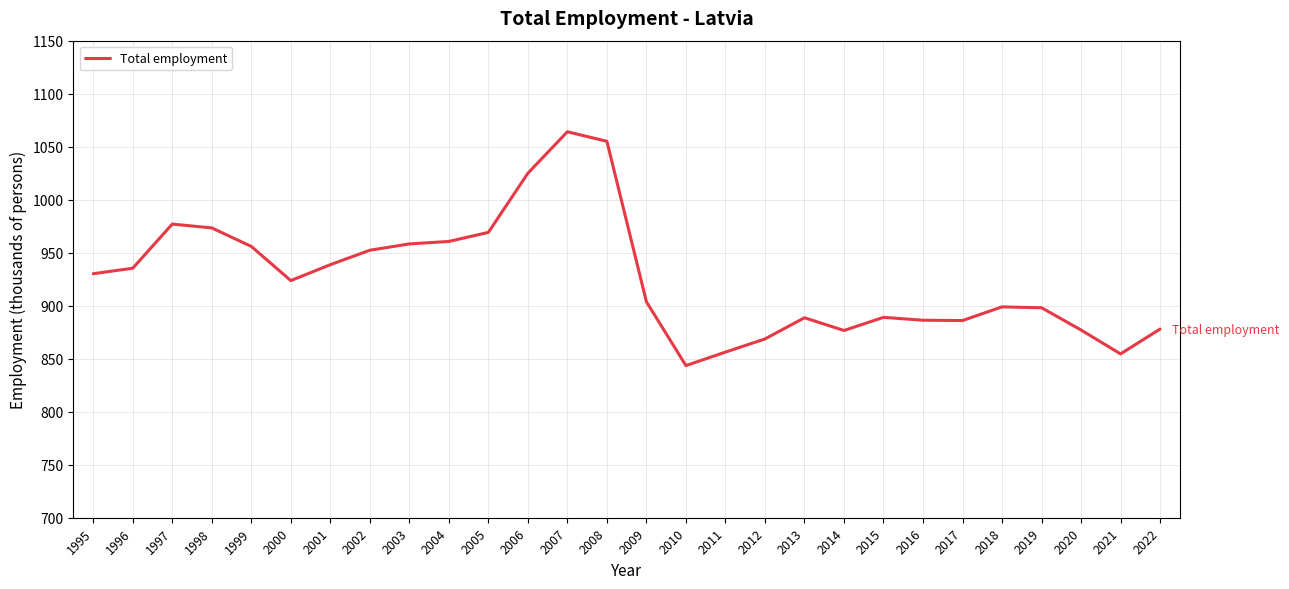

True or false: the data shows 888.6 at 2013.

True